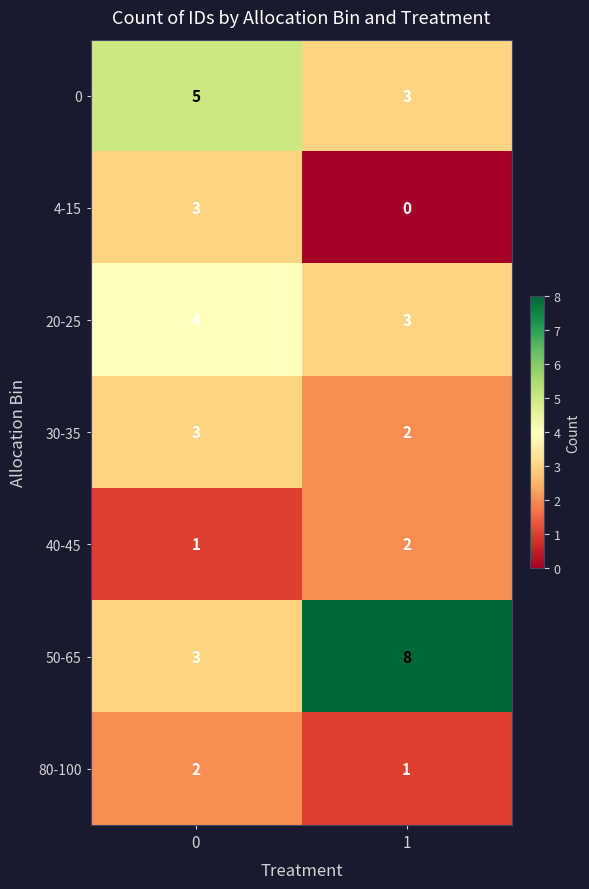

What is the sum of all 80-100 values?

3